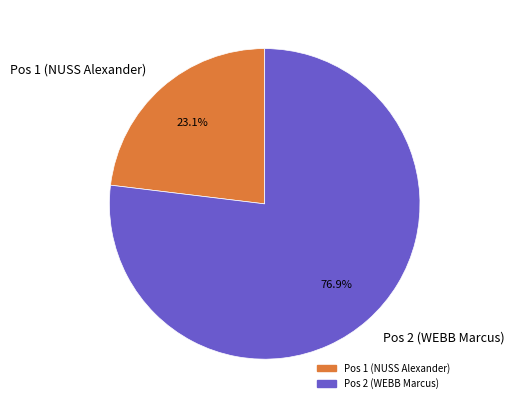

True or false: Pos 1 (NUSS Alexander) accounts for 12% of the total.

False